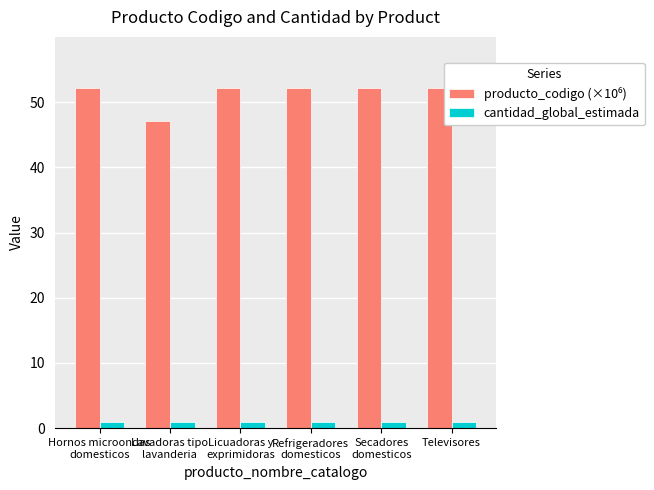

What is the sum of all cantidad_global_estimada values?

6.0